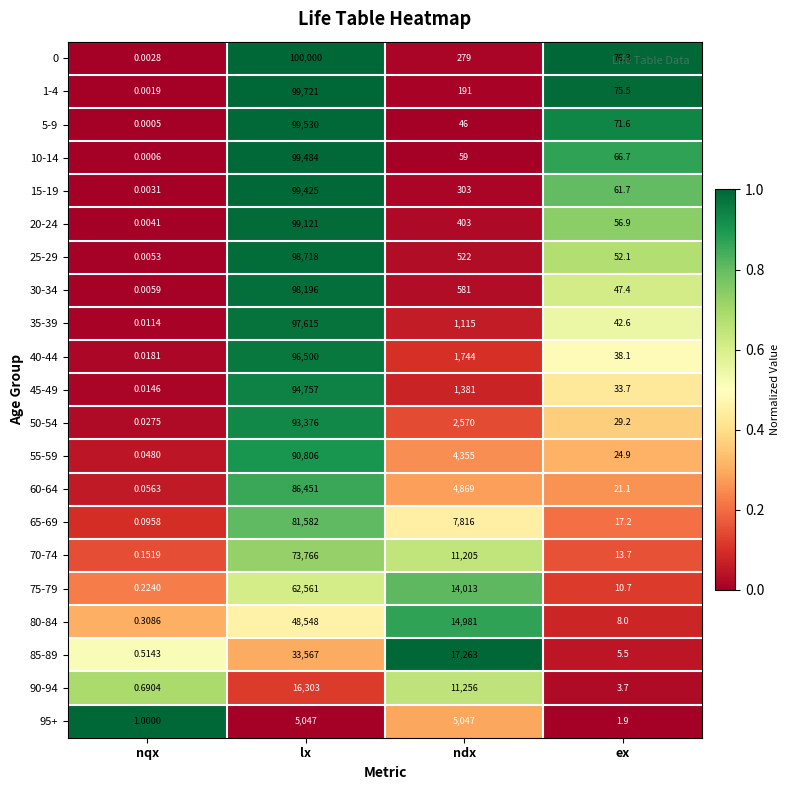

Rank the categories by 10-14 value from lowest to highest.

nqx, ndx, ex, lx